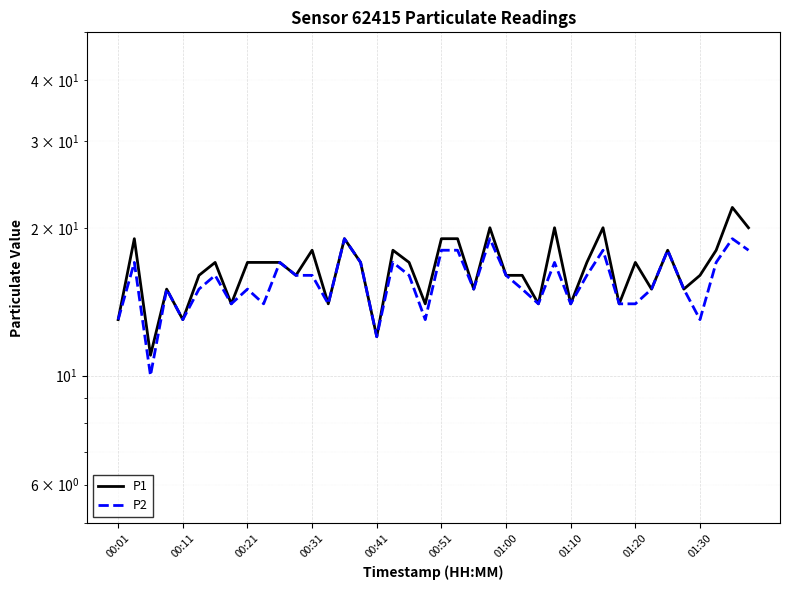

Which series has the widest spread of values?

P1